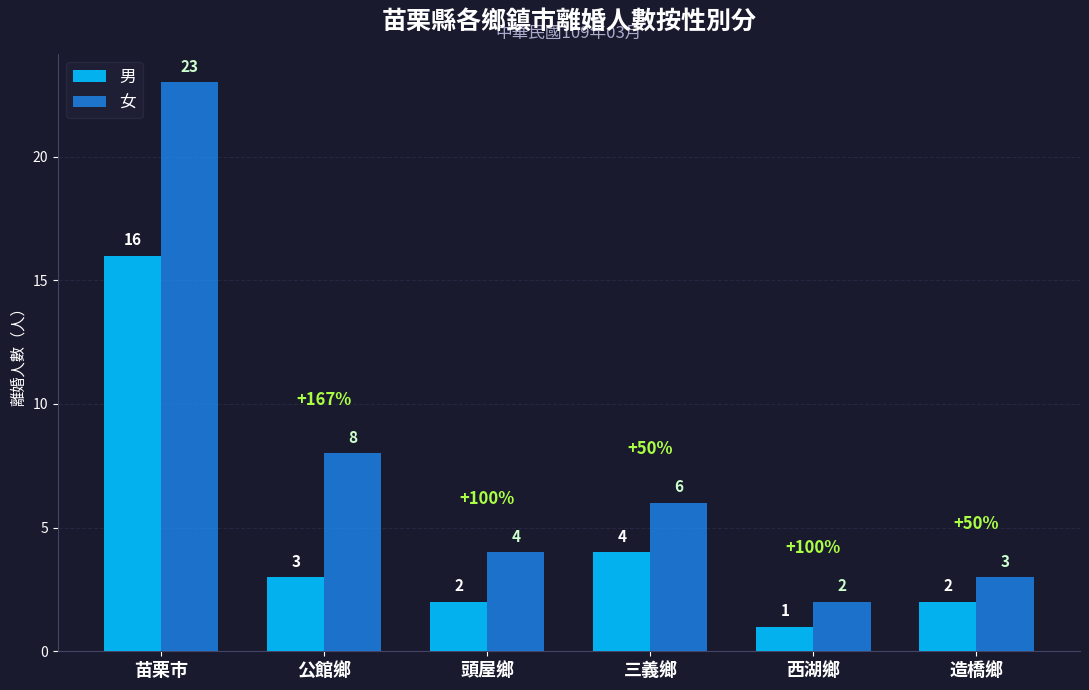

How many bars are there in total?

12